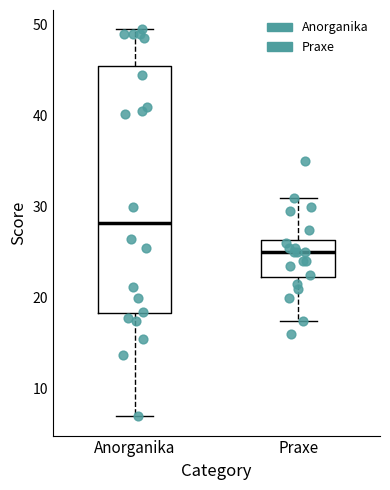

Comparing the boxes themselves (not the whiskers), which one is the tallest?

Anorganika